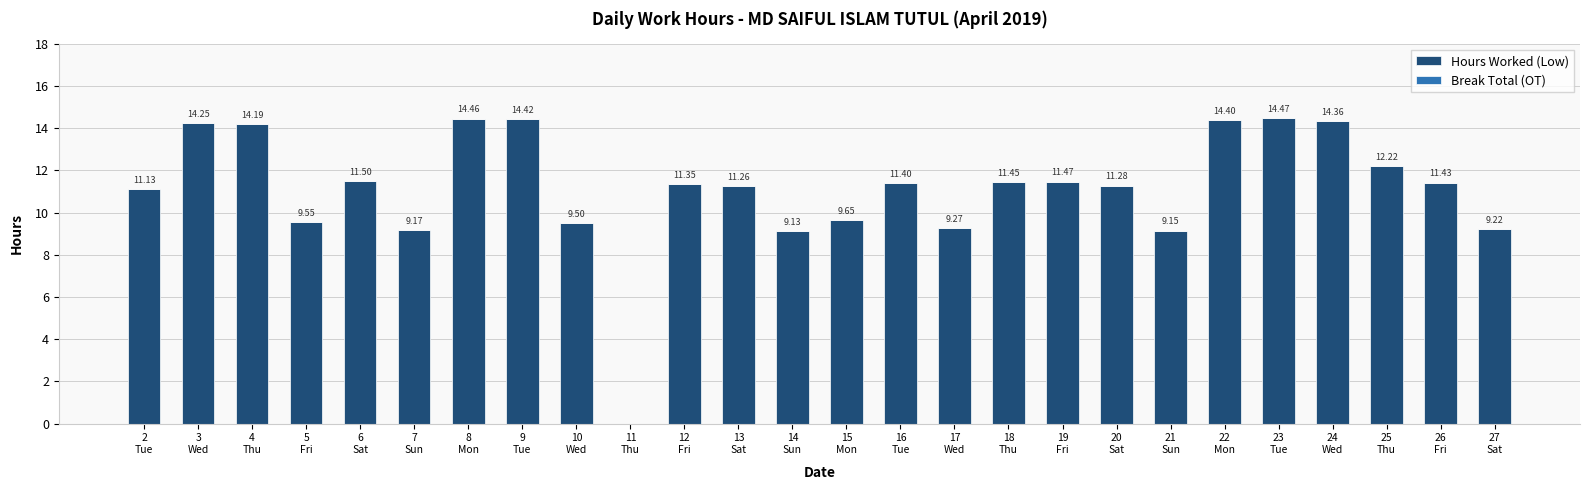

What is the sum of all values?

289.7